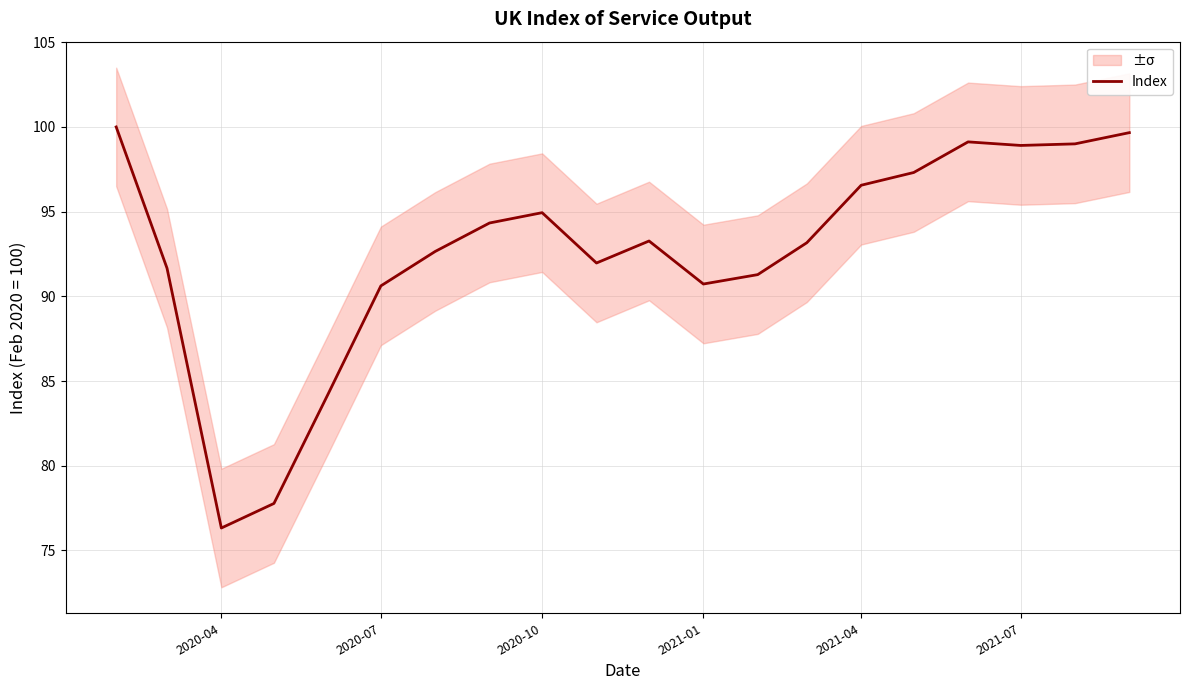

What is the minimum value for Index?

76.3